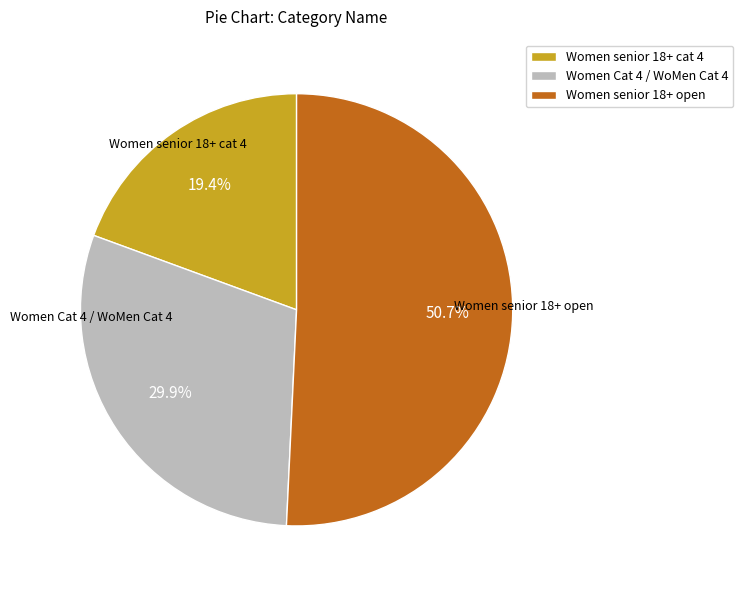

To the nearest percent, what is the difference between the largest and smallest slice percentages?

31%